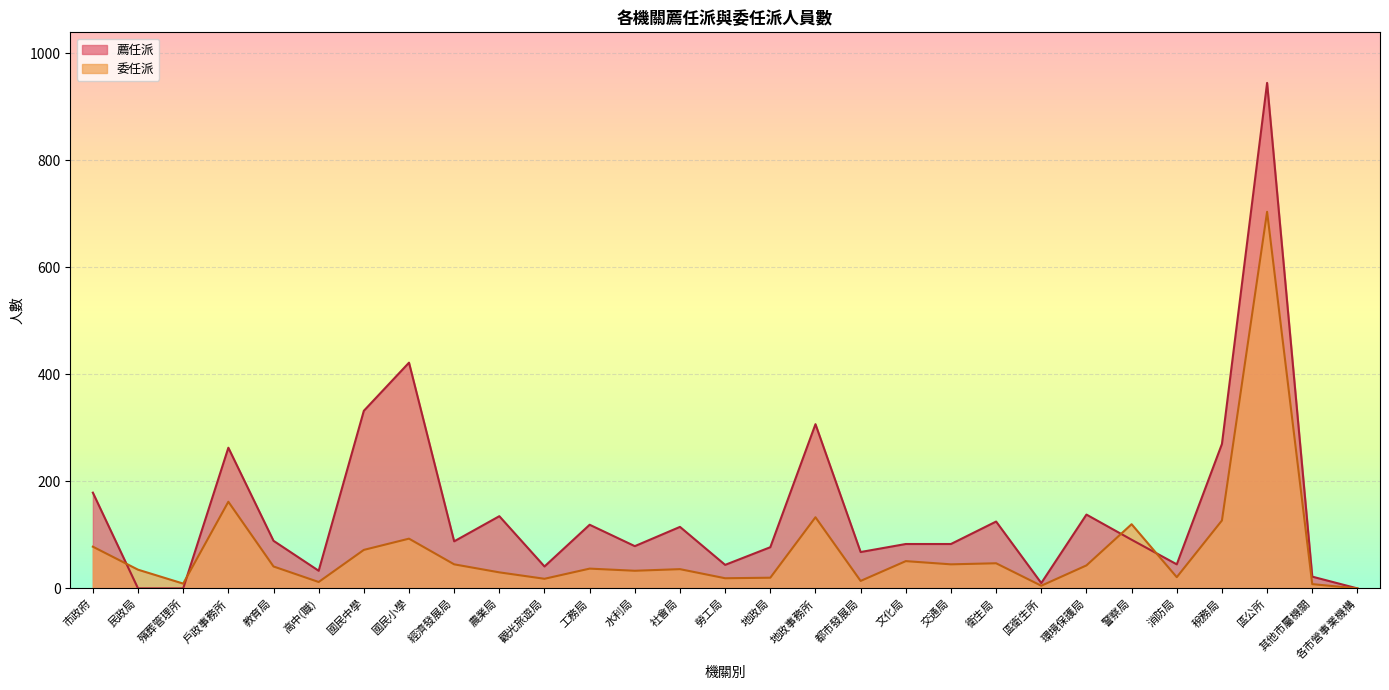

At 殯葬管理所, list the series in order from smallest to largest.

薦任派, 委任派